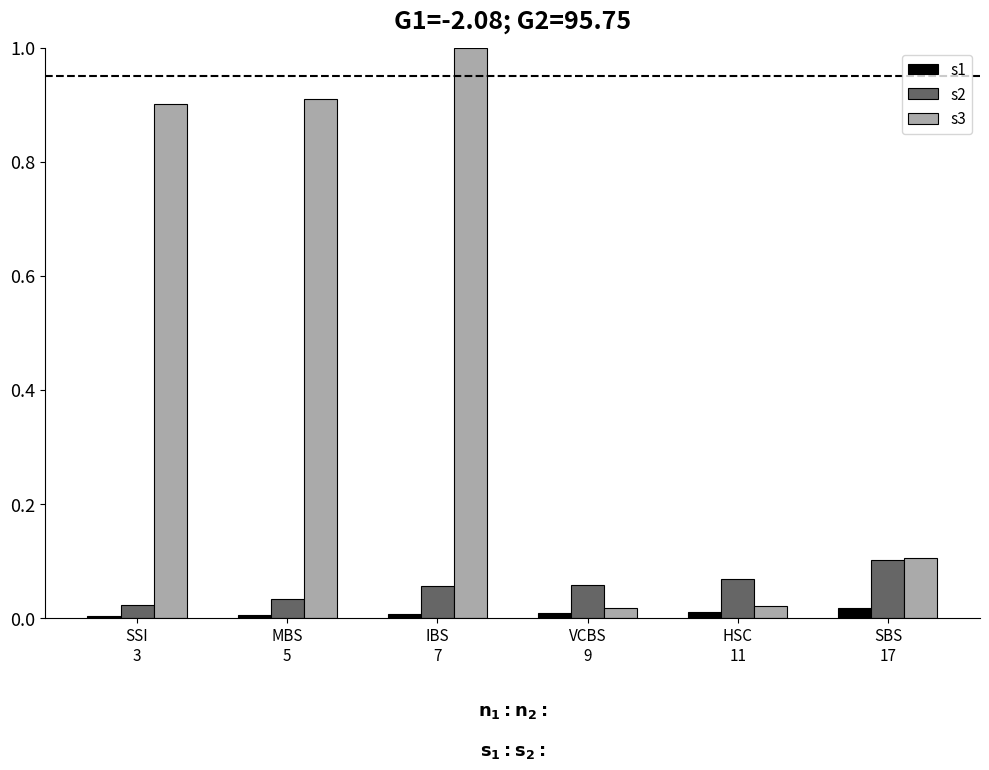

At which label does s2 reach its peak?

SBS
17